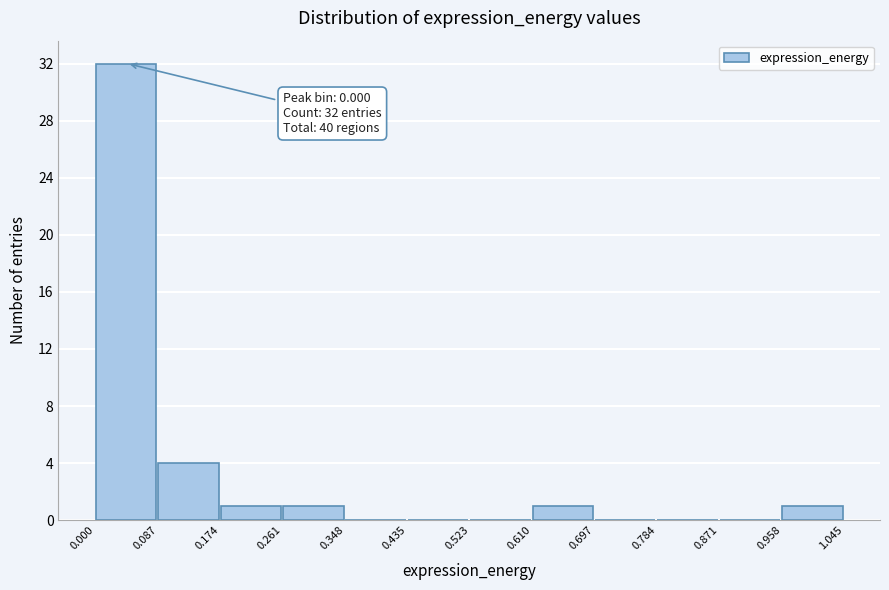

Over which range of the x-axis is the bar tallest?

0.000 to 0.087